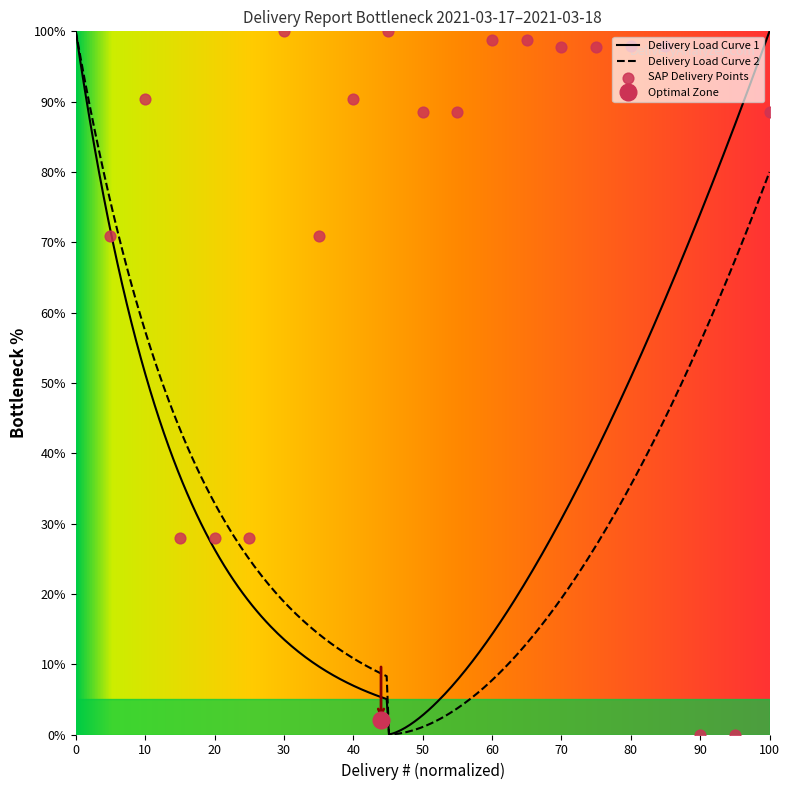

What is the ratio of the value at 9 to the value at 3?

3.6